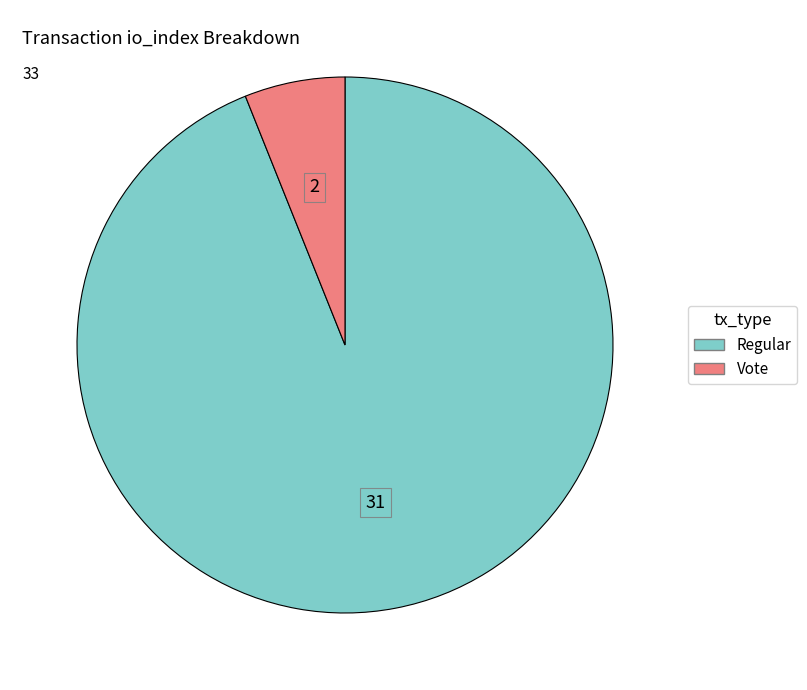

Does any single category account for the majority?

Yes